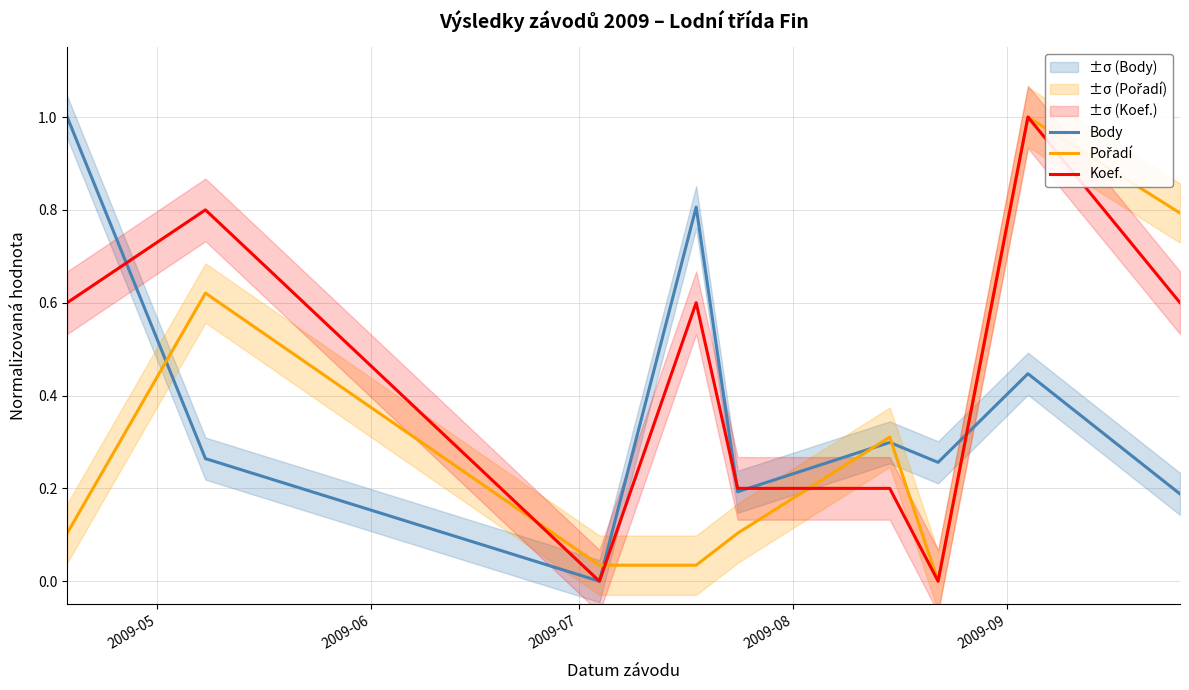

True or false: Pořadí and Body cross at least once.

True